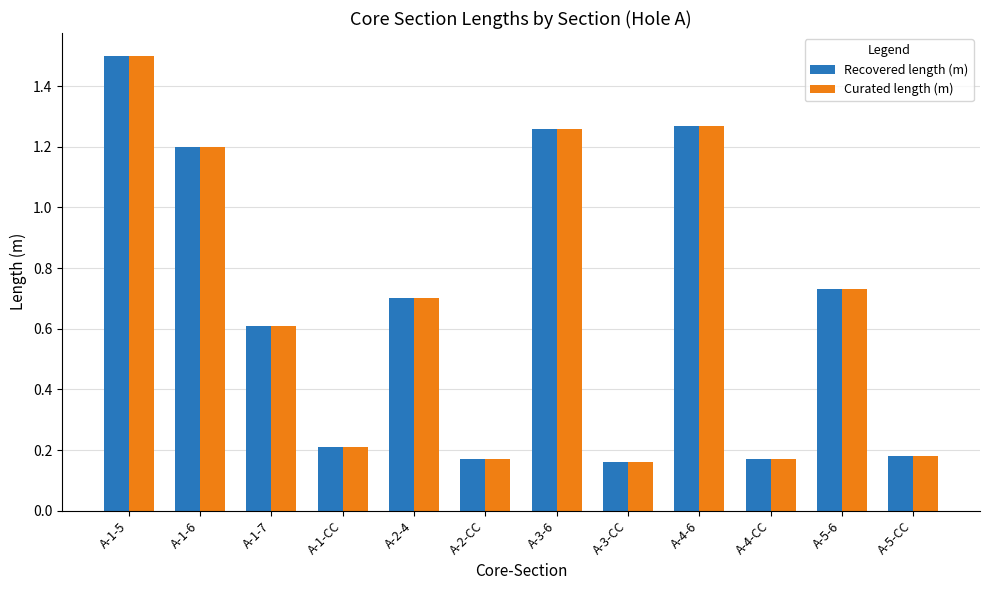

What position from the right is A-1-CC?

9